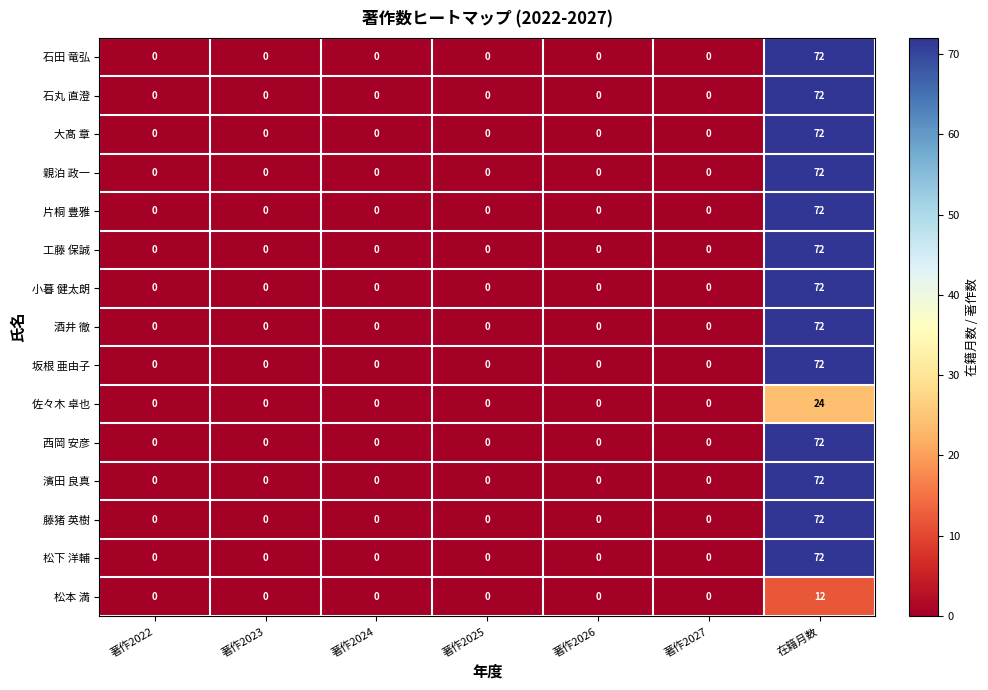

What is the difference between the maximum and minimum values in the 酒井 徹 series?

72